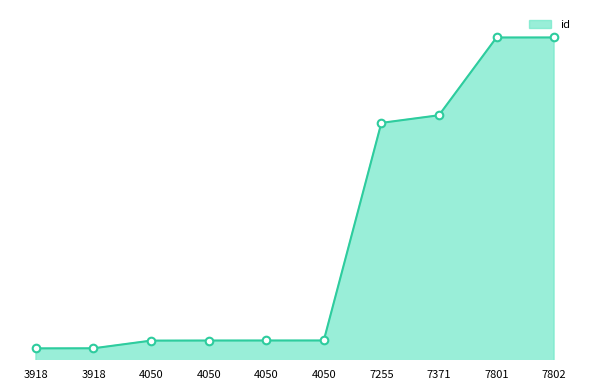

Between 7255 and 4050, which is larger?

7255